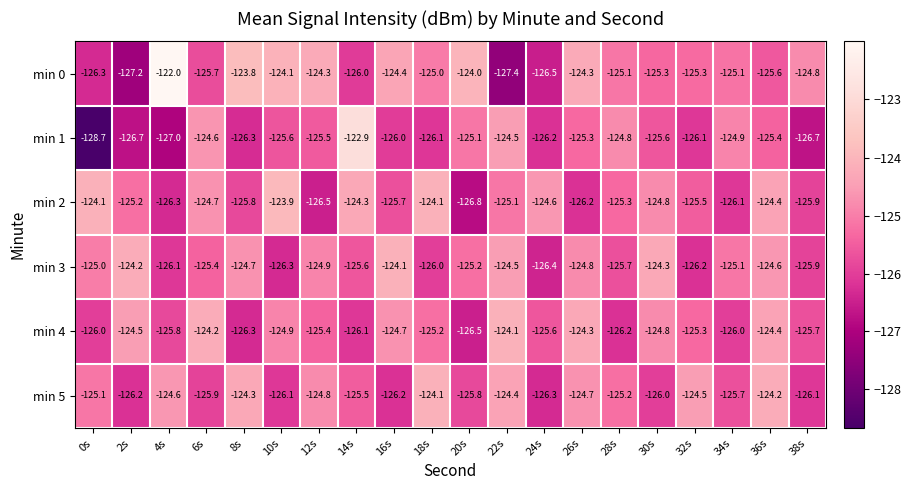

At which category does the chart reach its minimum across all series?

0s